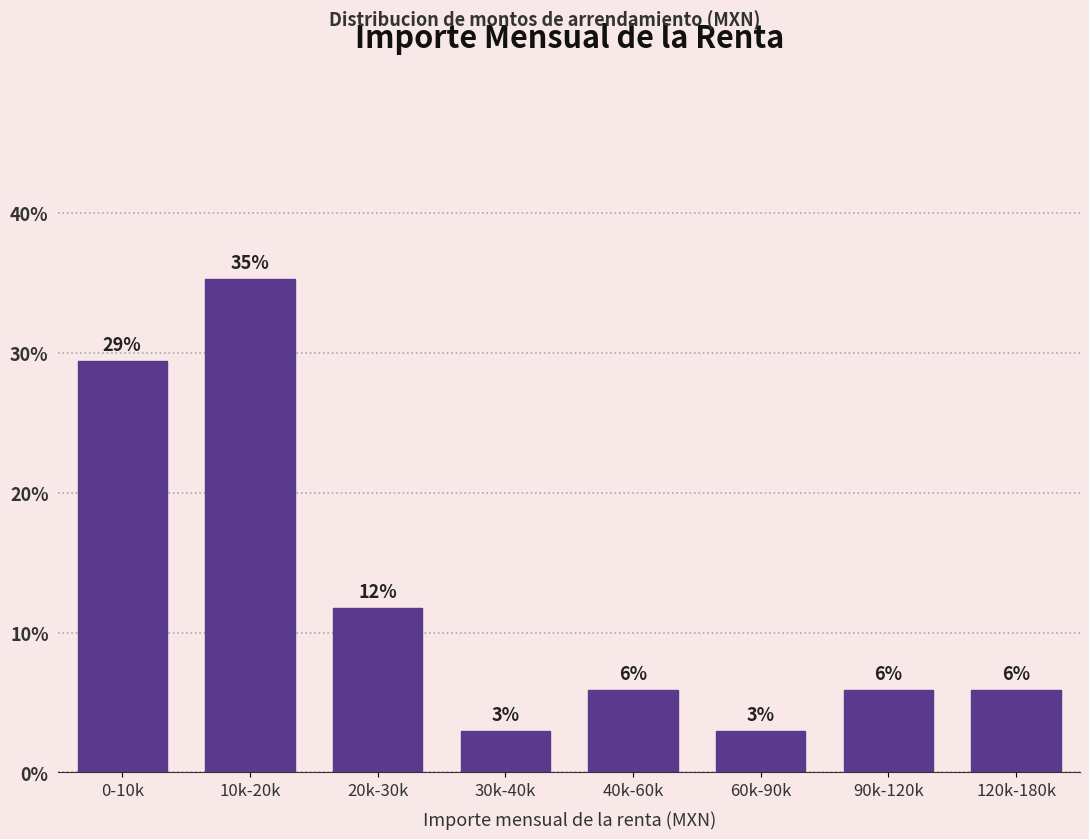

How many bars are there in total?

8